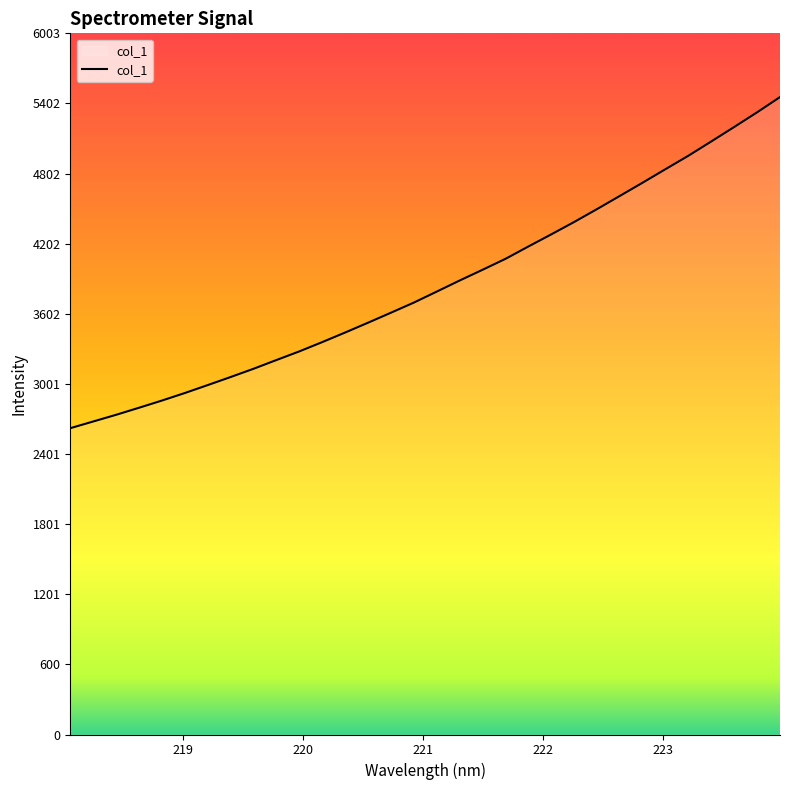

What is the greatest value displayed?

5457.1